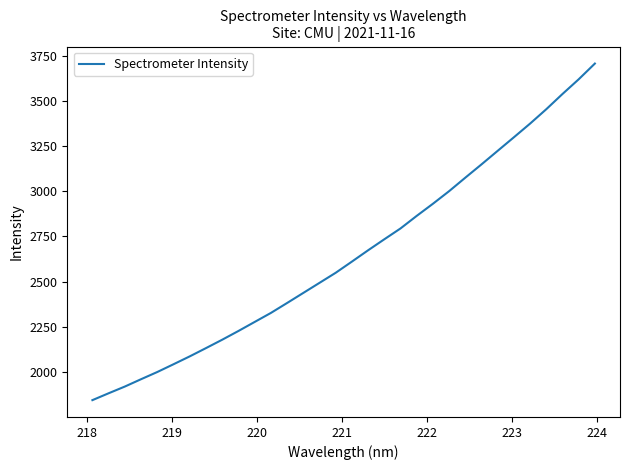

What is the difference between the maximum and minimum values?

1860.5